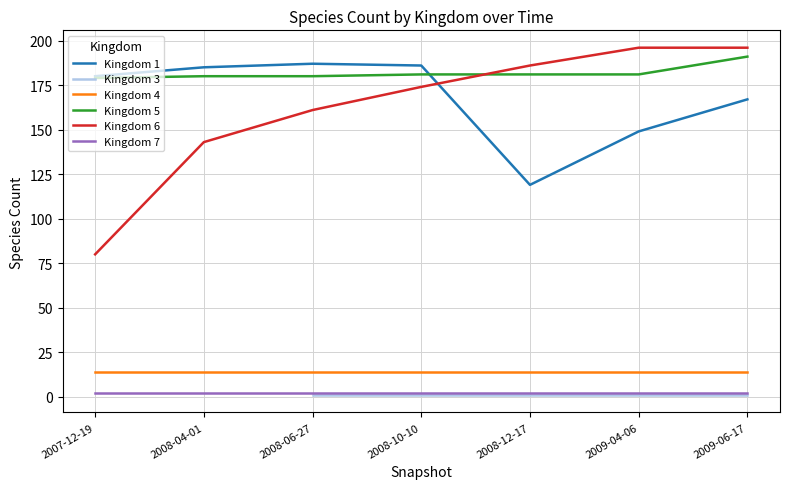

Between 2008-06-27 and 2008-10-10, which series saw the biggest shift?

6